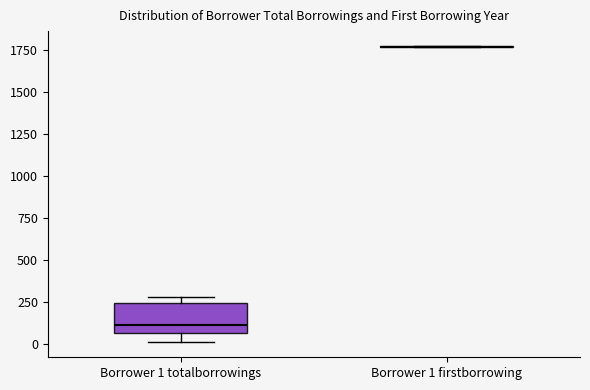

Reading left to right, read every box against the y-axis: the position of its median line, the range the box covers, and the ends of its whiskers. The values are not printed on the chart, so give them approximately, as read against the axis.

Borrower 1 totalborrowings: median 100, box 50 to 250, whiskers 0 to 300
Borrower 1 firstborrowing: box collapsed to a line at 1750, whiskers 1750 to 1750